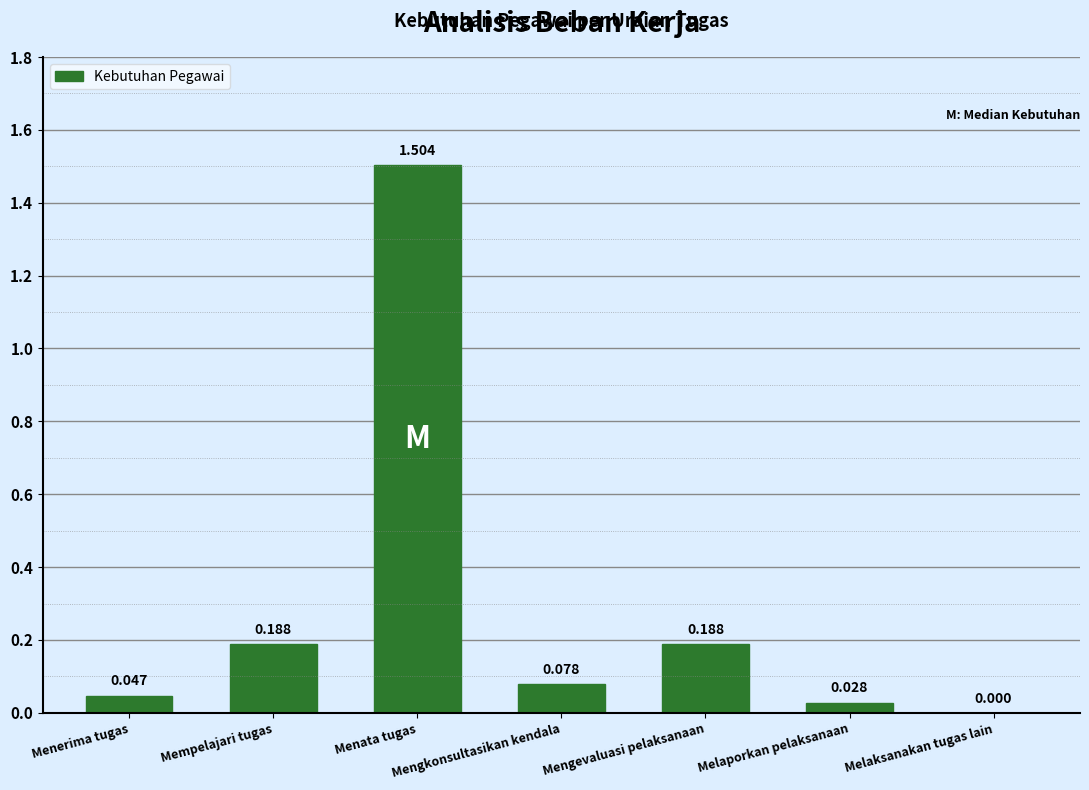

Between Menata tugas and Melaporkan pelaksanaan, which is larger?

Menata tugas